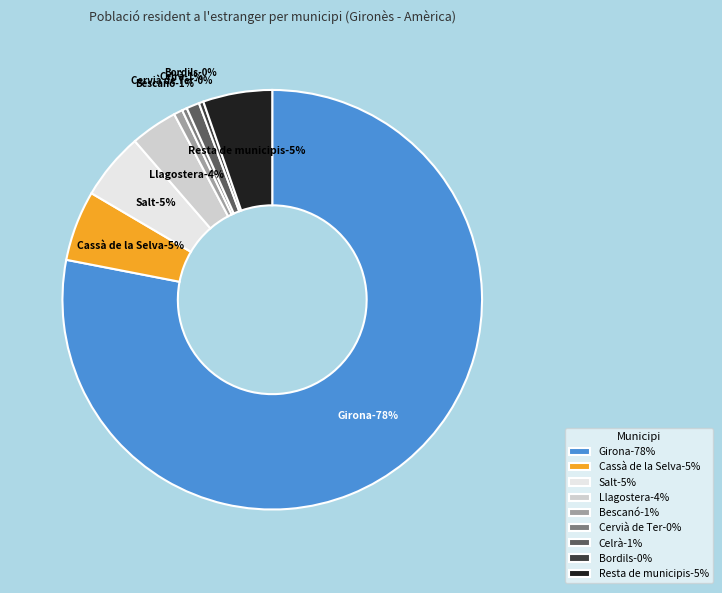

What is the smallest slice in the pie chart?

Bordils